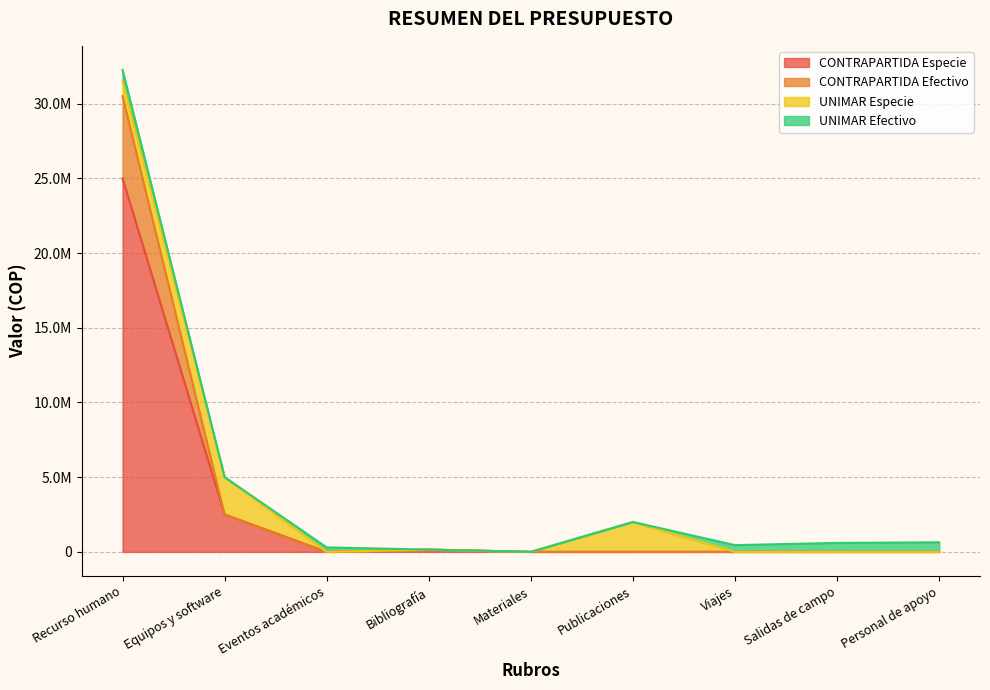

True or false: CONTRAPARTIDA Especie and CONTRAPARTIDA Efectivo cross at least once.

False